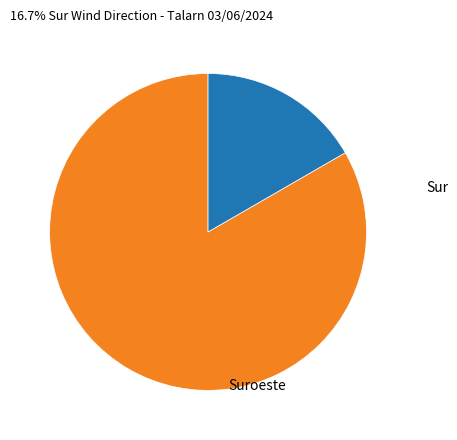

Is there any slice that represents more than half of the pie?

Yes